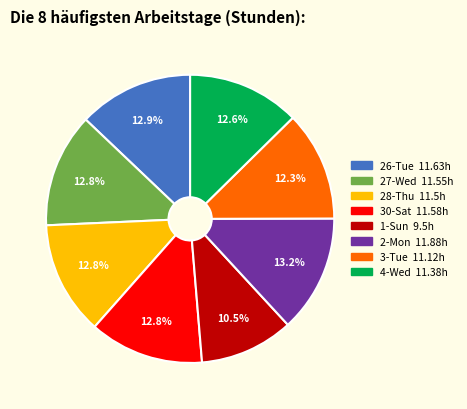

What is the total percentage of 26-Tue and 27-Wed?

25.7%